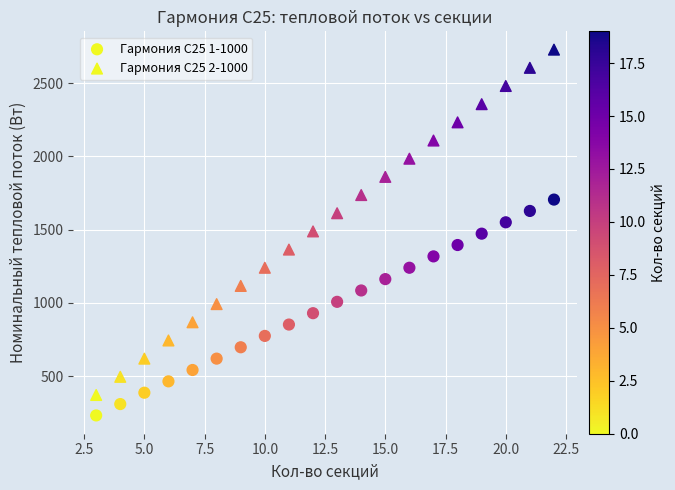

How many points are shown in the scatter plot?

40